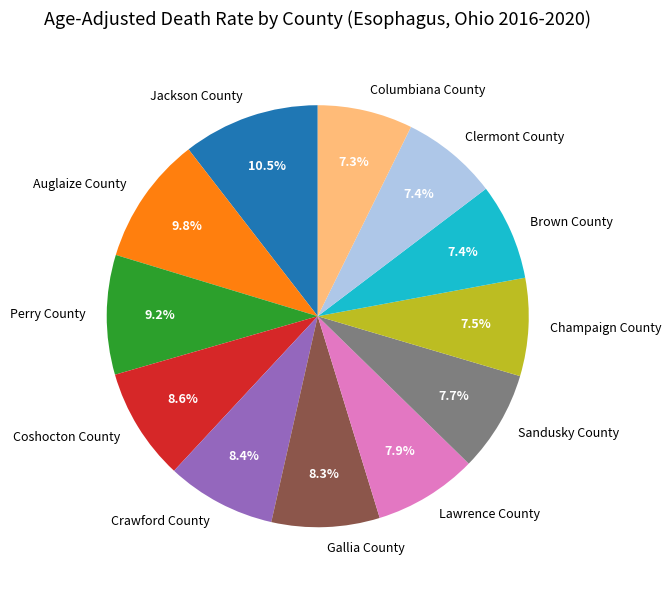

Is there any slice that represents more than half of the pie?

No